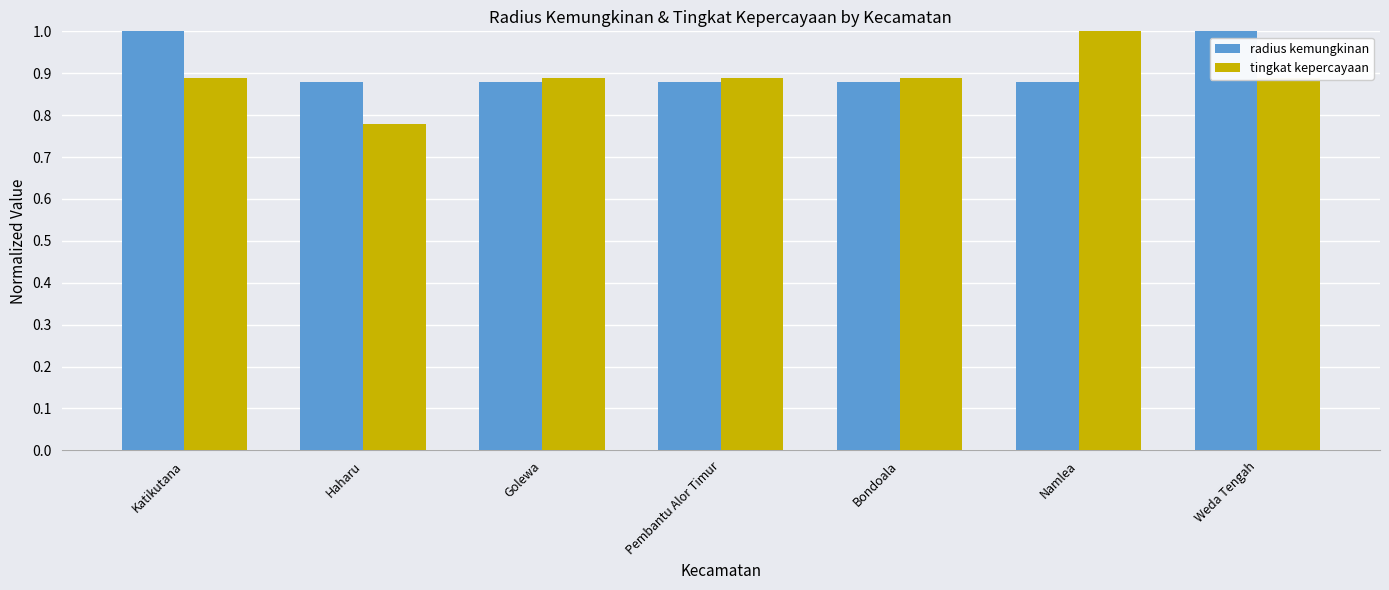

What is the sum of the radius kemungkinan values at Haharu and Weda Tengah?

1.9